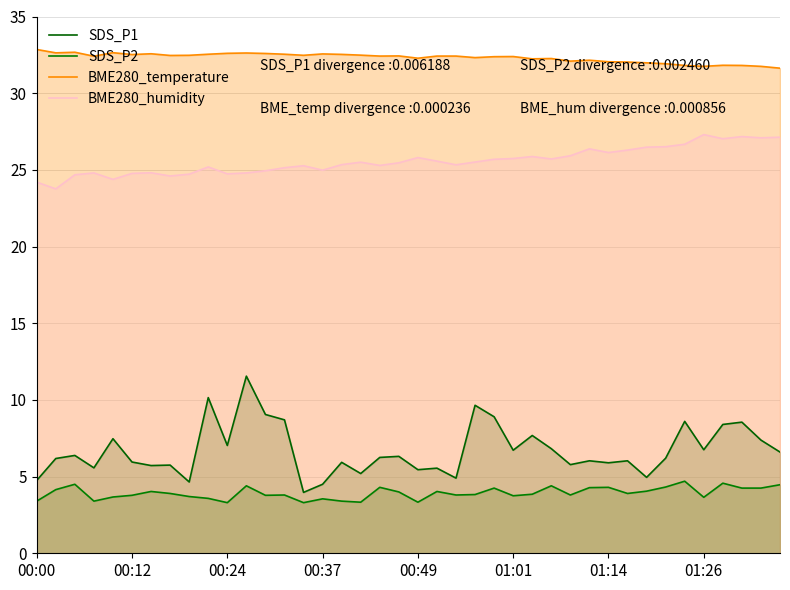

What position from the left is 23?

24